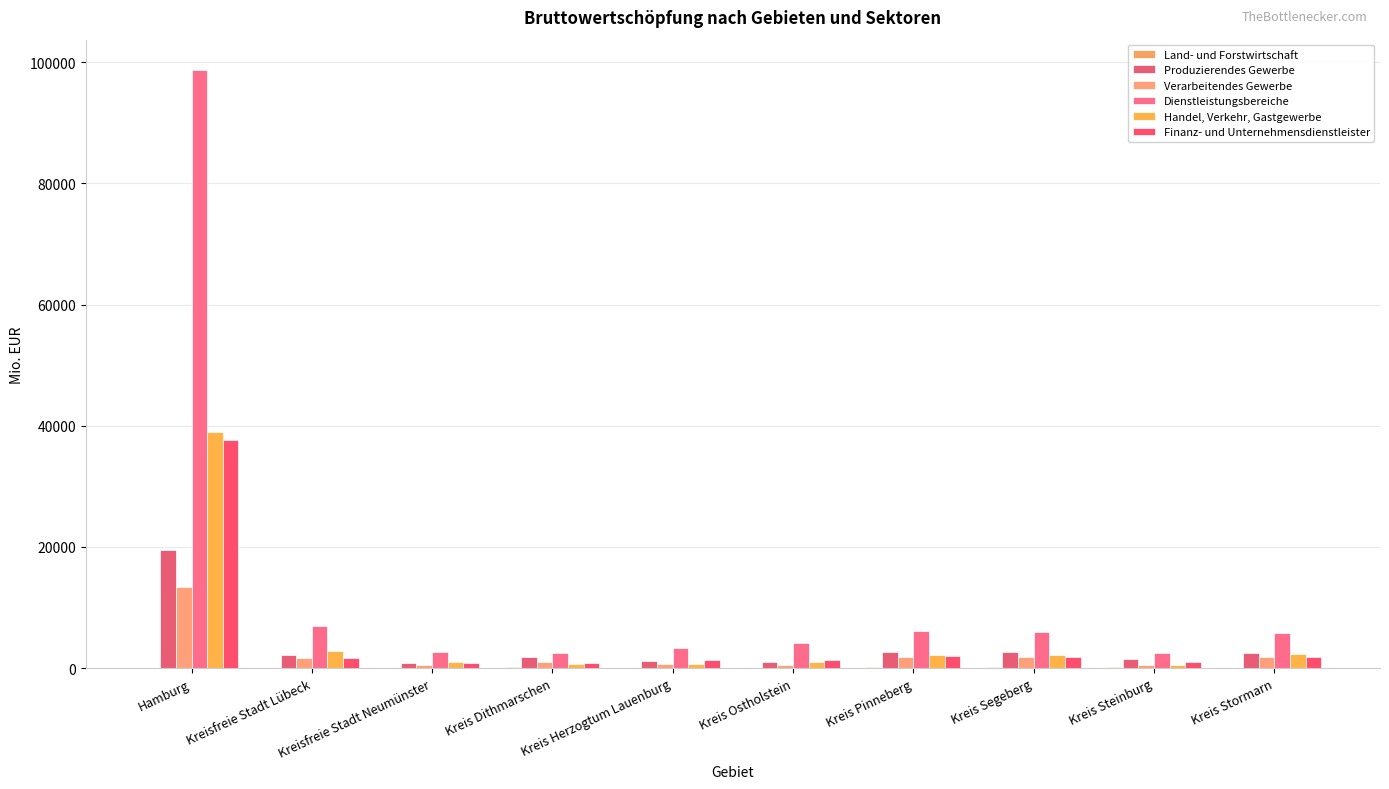

List the labels in order of Land- und Forstwirtschaft value, smallest first.

Kreisfreie Stadt Neumünster, Kreisfreie Stadt Lübeck, Kreis Stormarn, Kreis Herzogtum Lauenburg, Kreis Ostholstein, Hamburg, Kreis Steinburg, Kreis Pinneberg, Kreis Segeberg, Kreis Dithmarschen